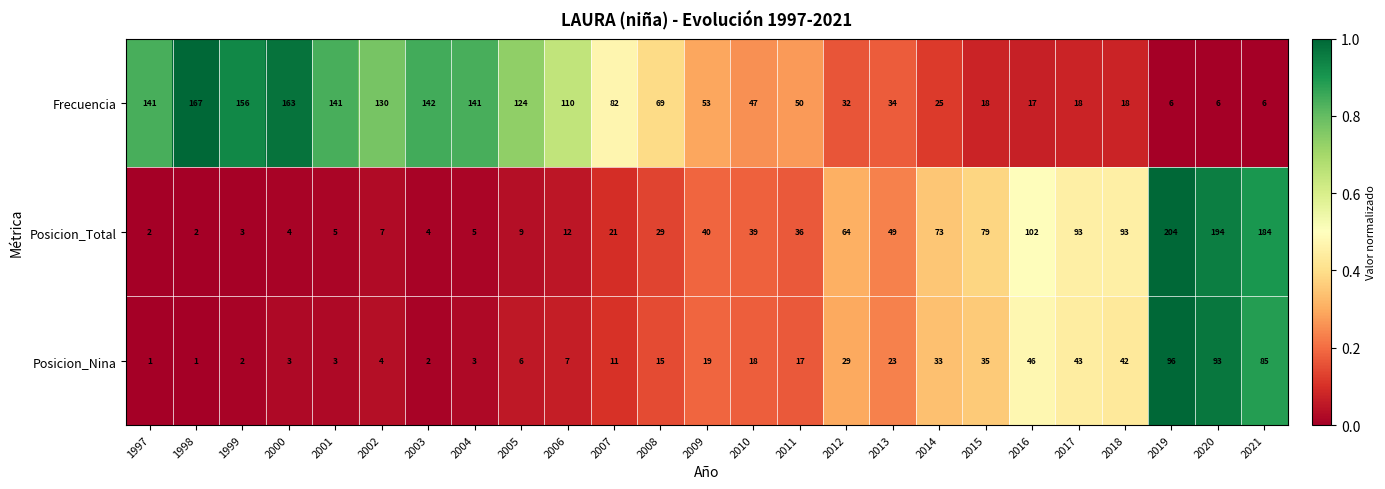

Rank the series at 2014 from lowest to highest value.

Frecuencia, Posicion_Nina, Posicion_Total